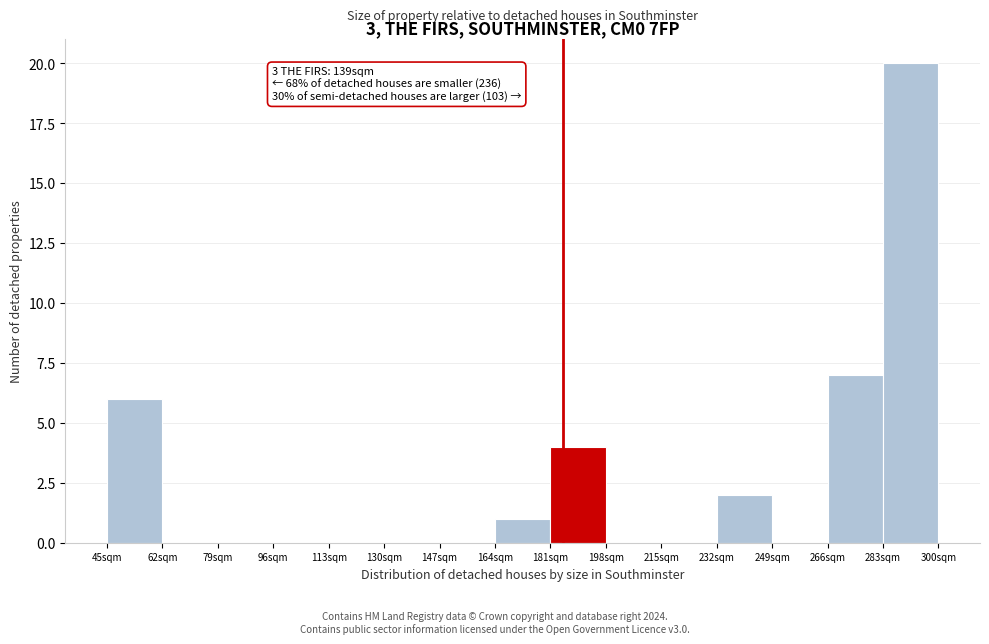

Which range on the x-axis has the tallest bar?

283 to 300